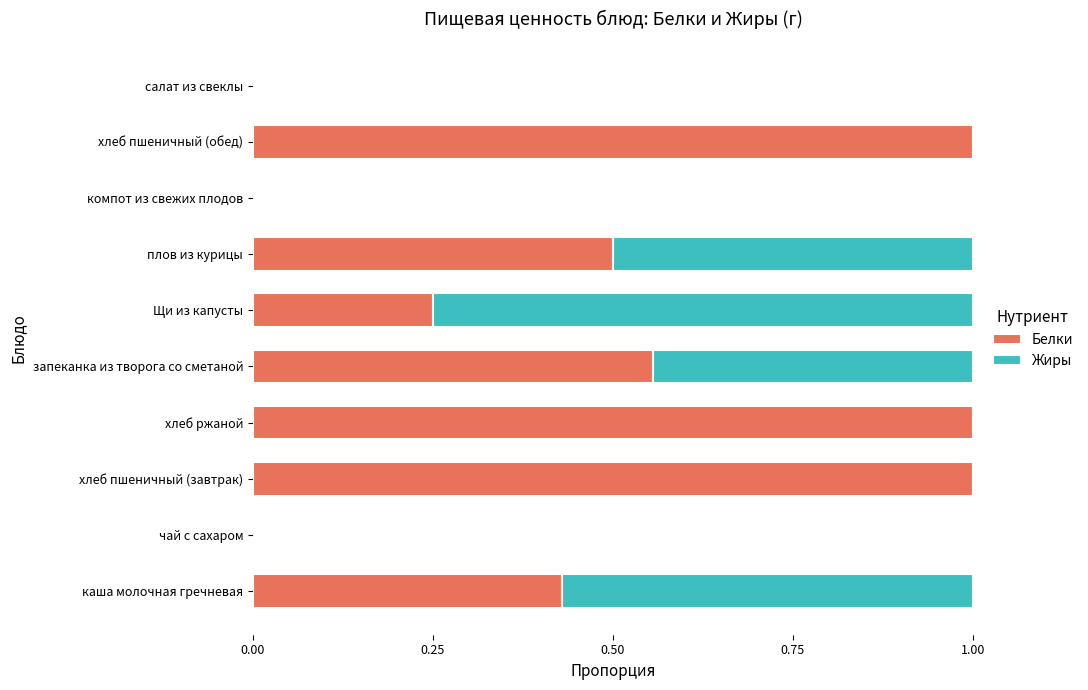

True or false: Белки has a value of 0.6 at чай с сахаром.

False